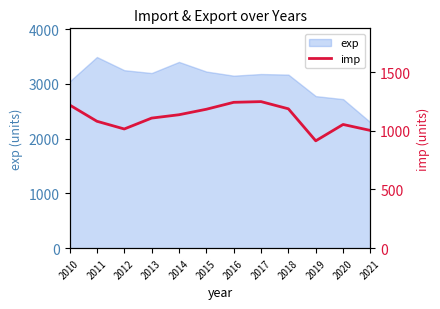

The value of exp at 2017 is 1424.5. True or false?

False